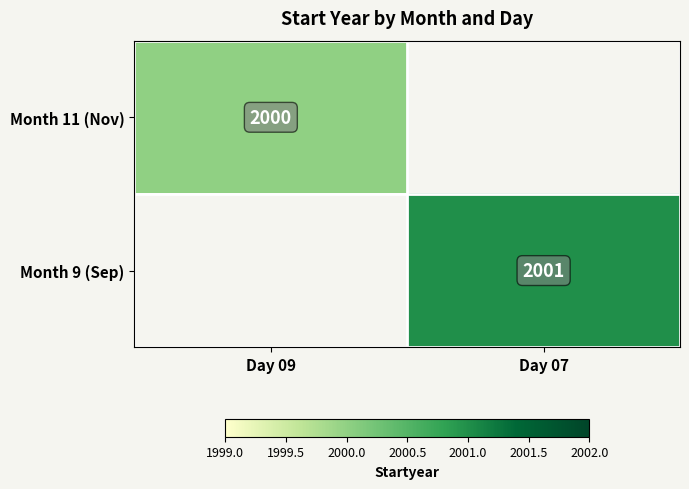

True or false: Month 11 (Nov) has a value of 3316 at Day 09.

False